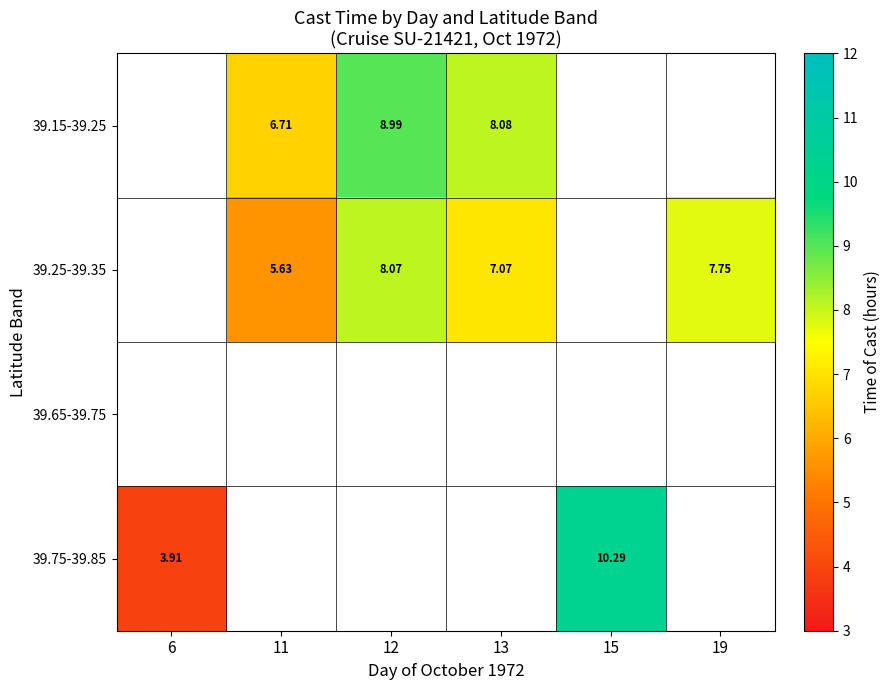

Which series has the largest range (max minus min)?

39.75-39.85